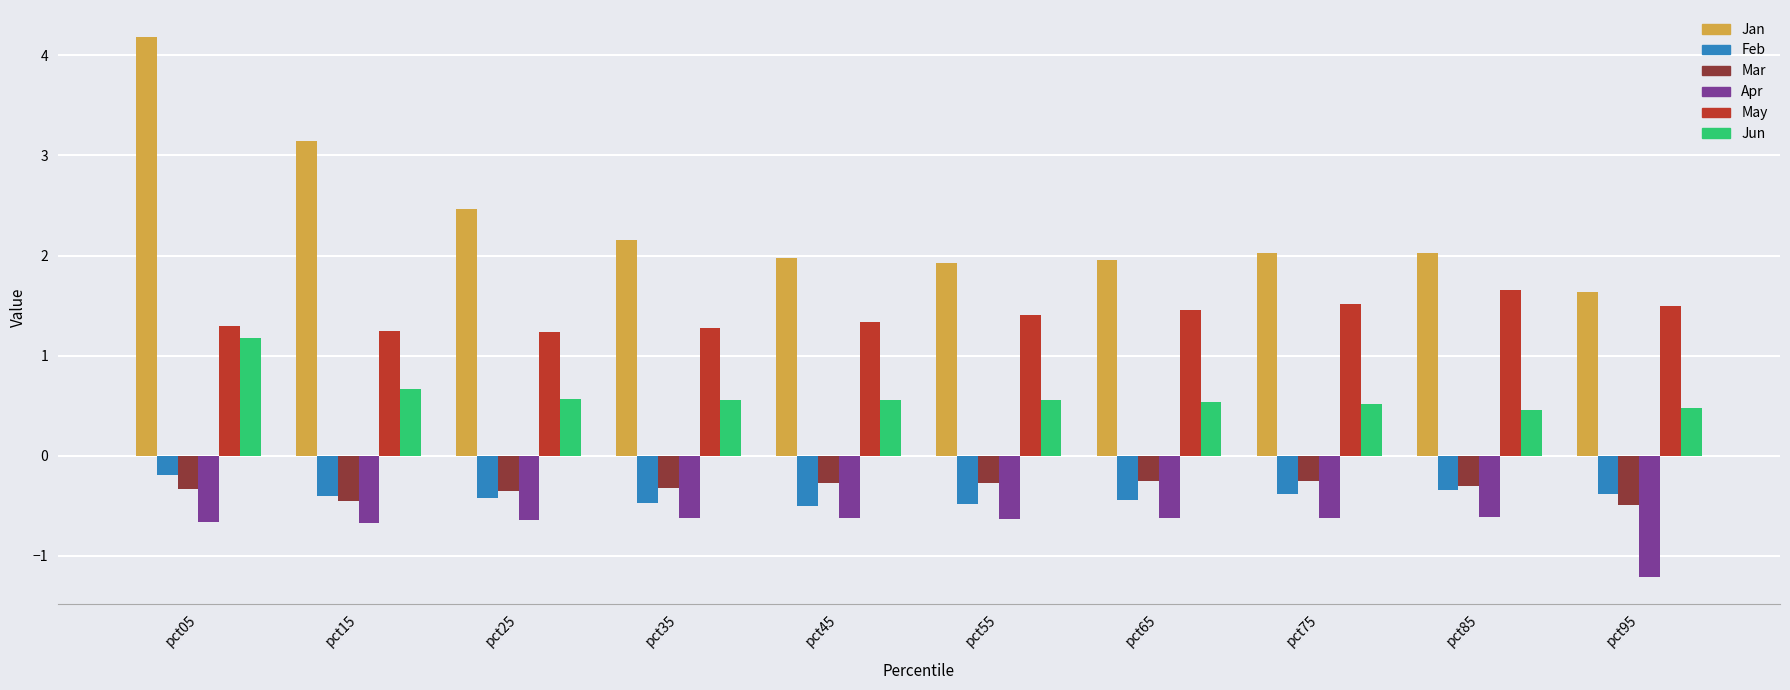

Which series has the widest spread of values?

Jan